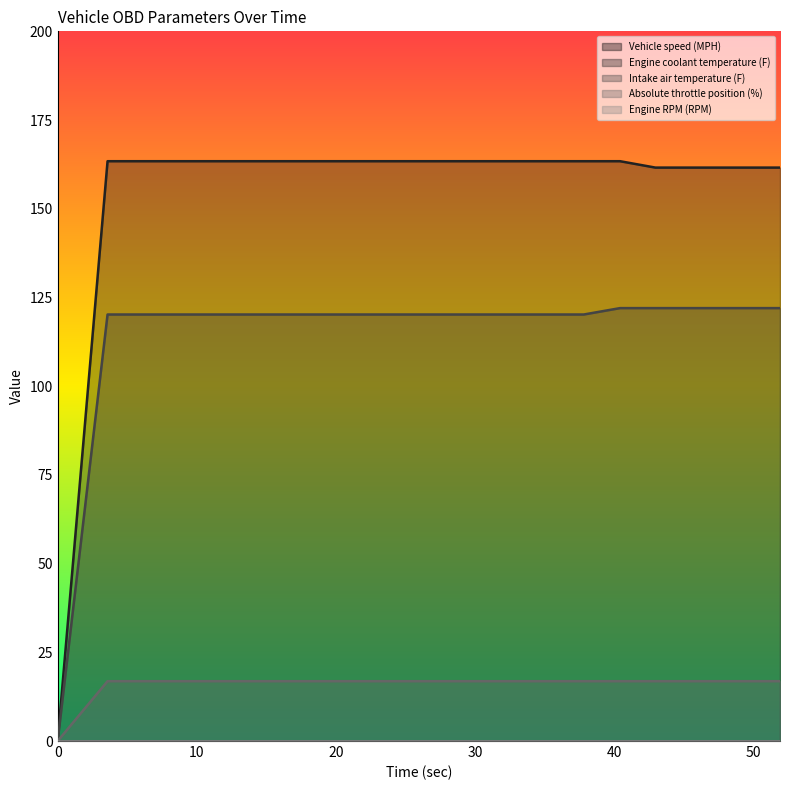

True or false: Engine coolant temperature (F) and Absolute throttle position (%) intersect in this chart.

False